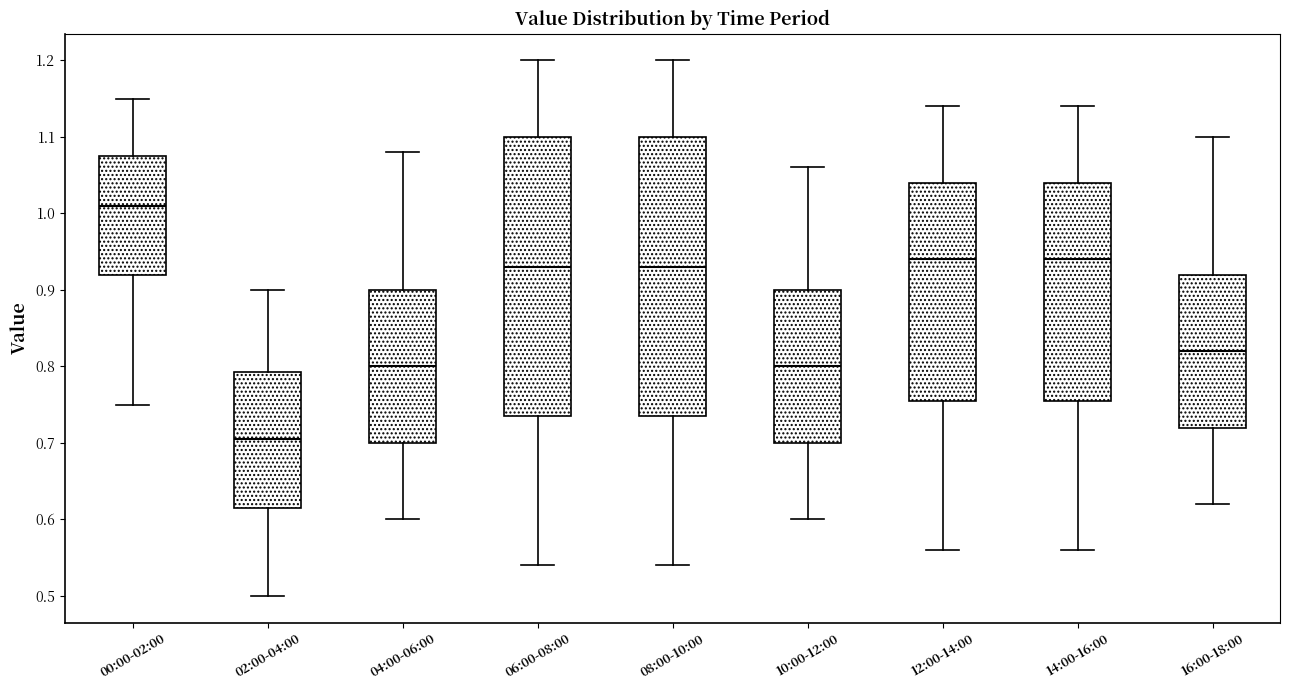

Where is the upper edge of the box for 08:00-10:00 on the y-axis? The values are not printed on the chart, so give them approximately, as read against the axis.

1.10